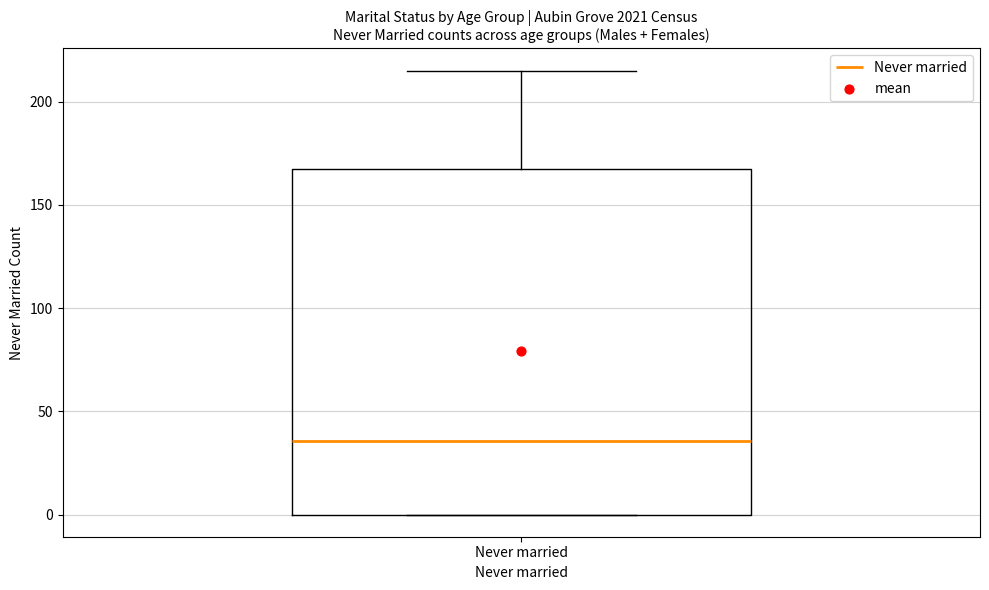

Where does the upper whisker of the box for Never married end on the y-axis? The values are not printed on the chart, so give them approximately, as read against the axis.

215